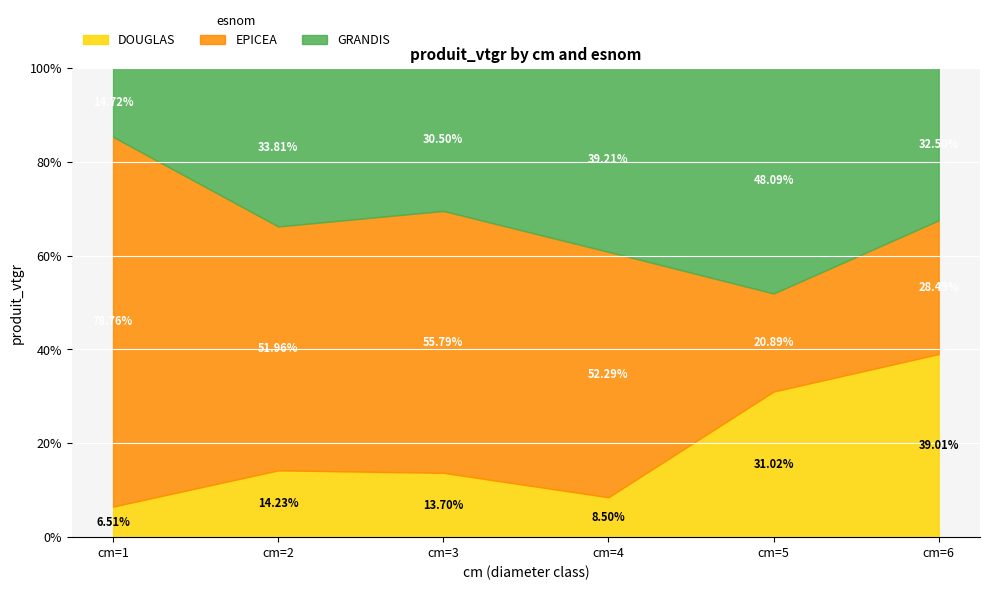

What is the difference between the second highest and minimum values in the DOUGLAS series?

24.5